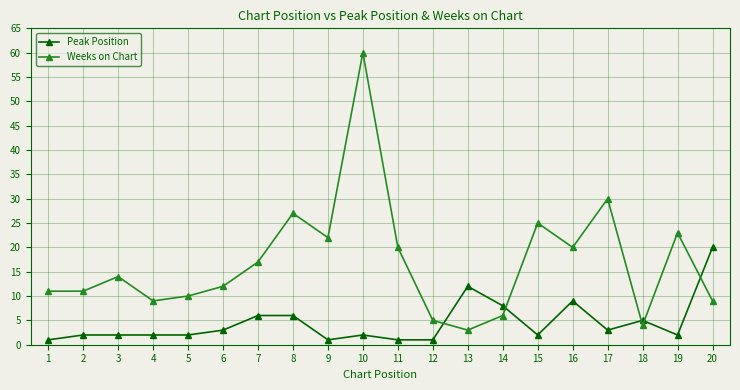

List the series in order of their peak value, highest first.

Weeks on Chart, Peak Position